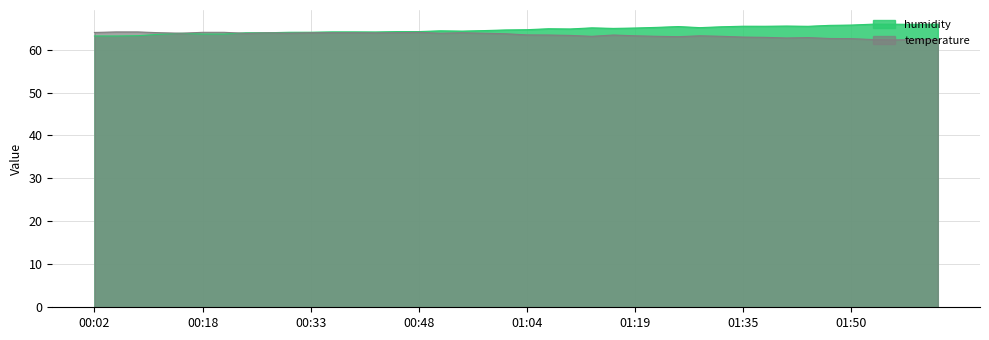

What is the label of the 9th point from the left?

00:27